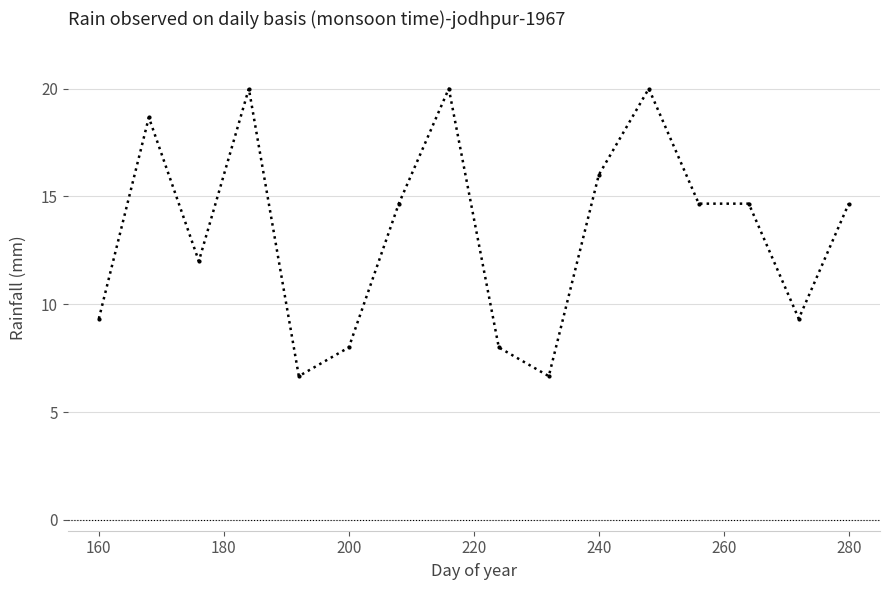

What is the greatest value displayed?

20.0